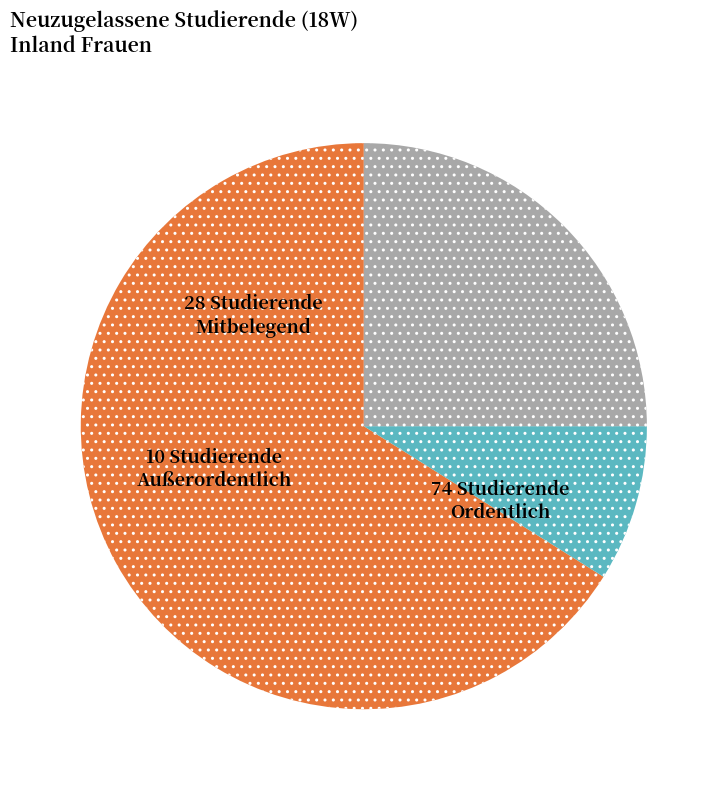

Is there a majority slice in this chart?

Yes